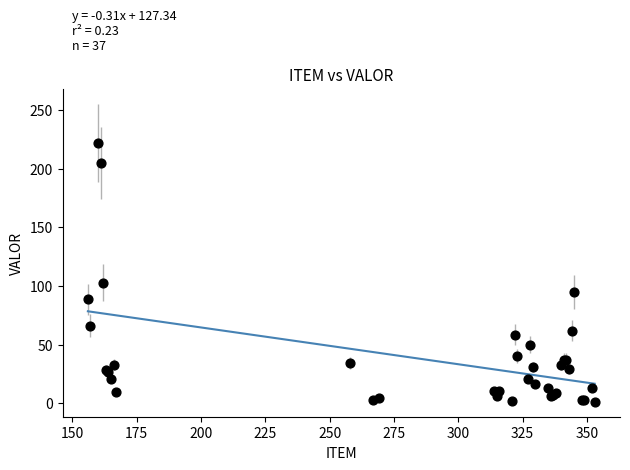

What Y value in the scatter plot is closest to 111?

102.9